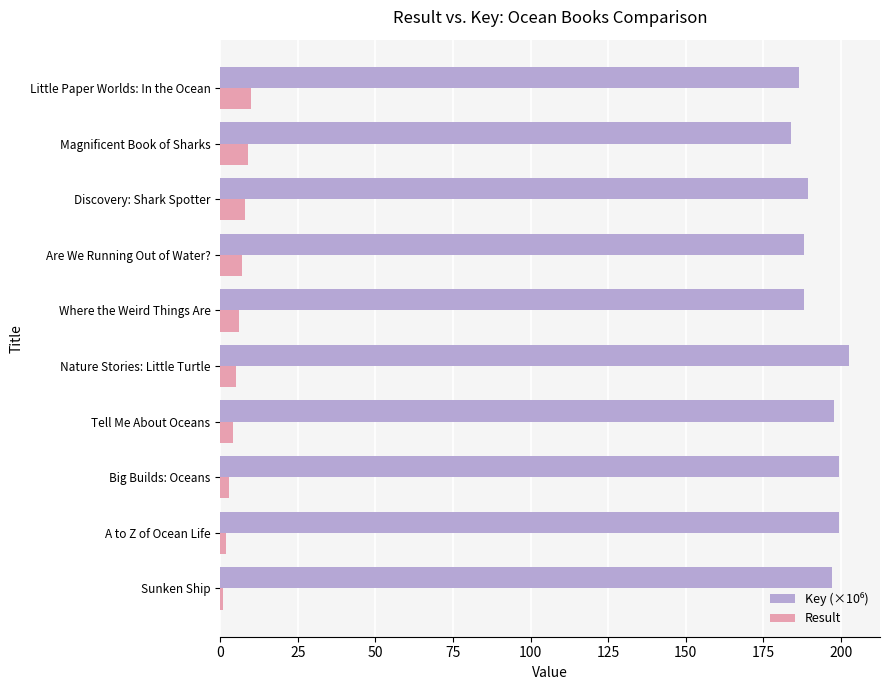

The Result series shows 9.0 at Magnificent Book of Sharks. True or false?

True